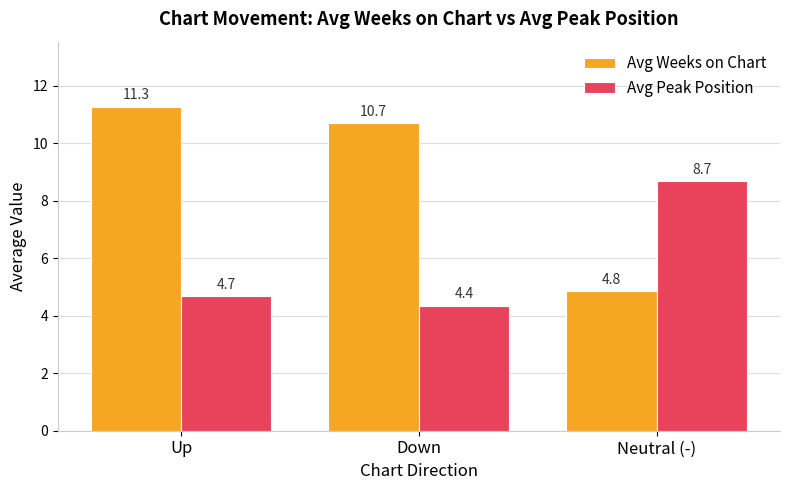

What is the greatest value displayed?

11.3